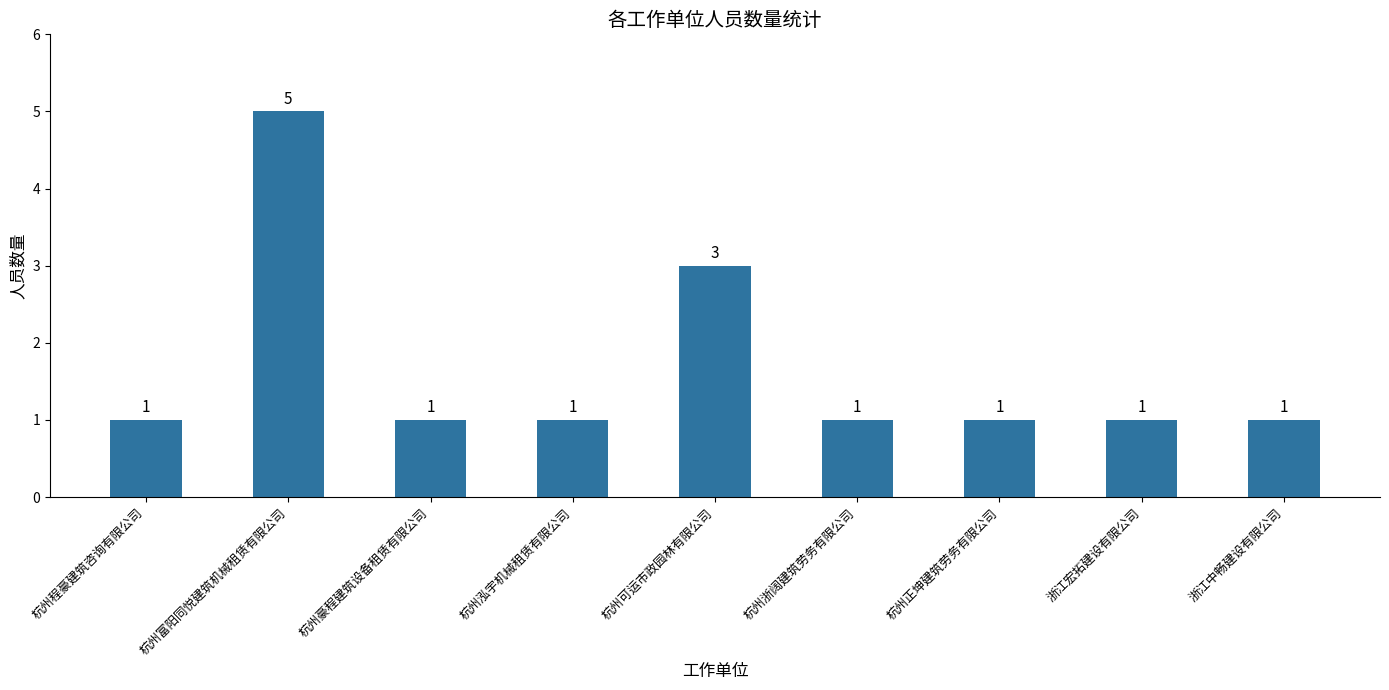

What is the ratio of the value at 杭州可运市政园林有限公司 to the value at 杭州富阳同悦建筑机械租赁有限公司?

0.6